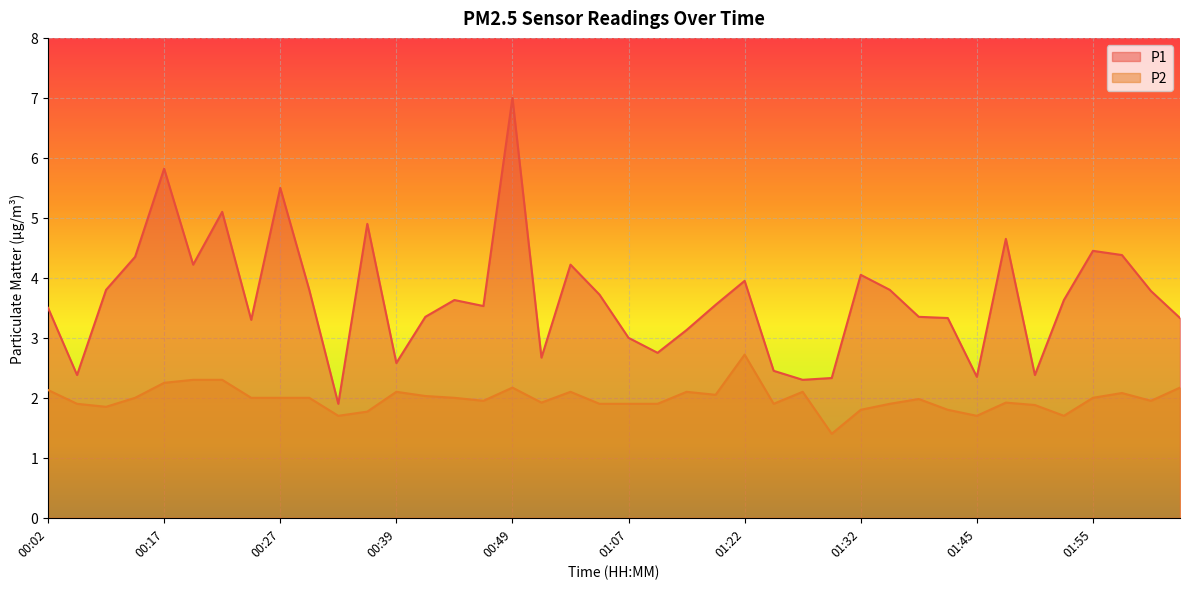

What position from the right is 01:55?

4